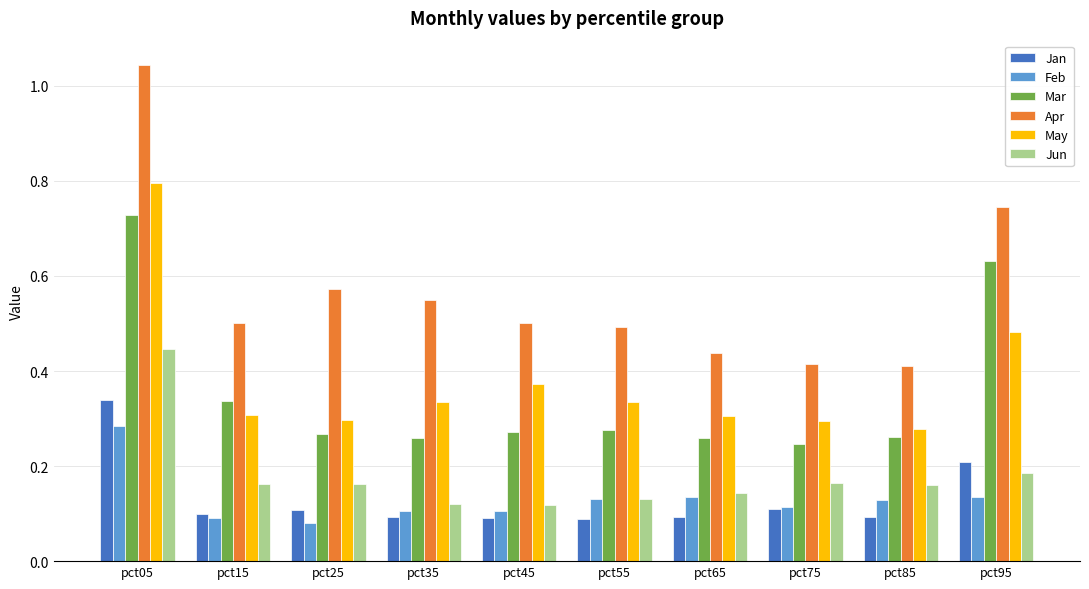

What is the total value across all series at pct85?

1.3